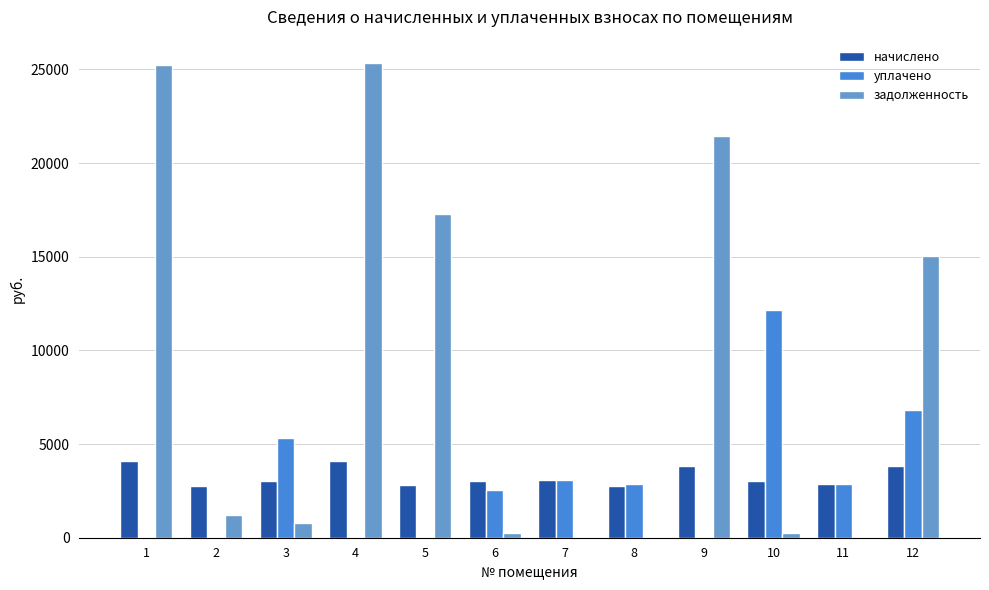

Where is задолженность nearest to the value 12658?

12